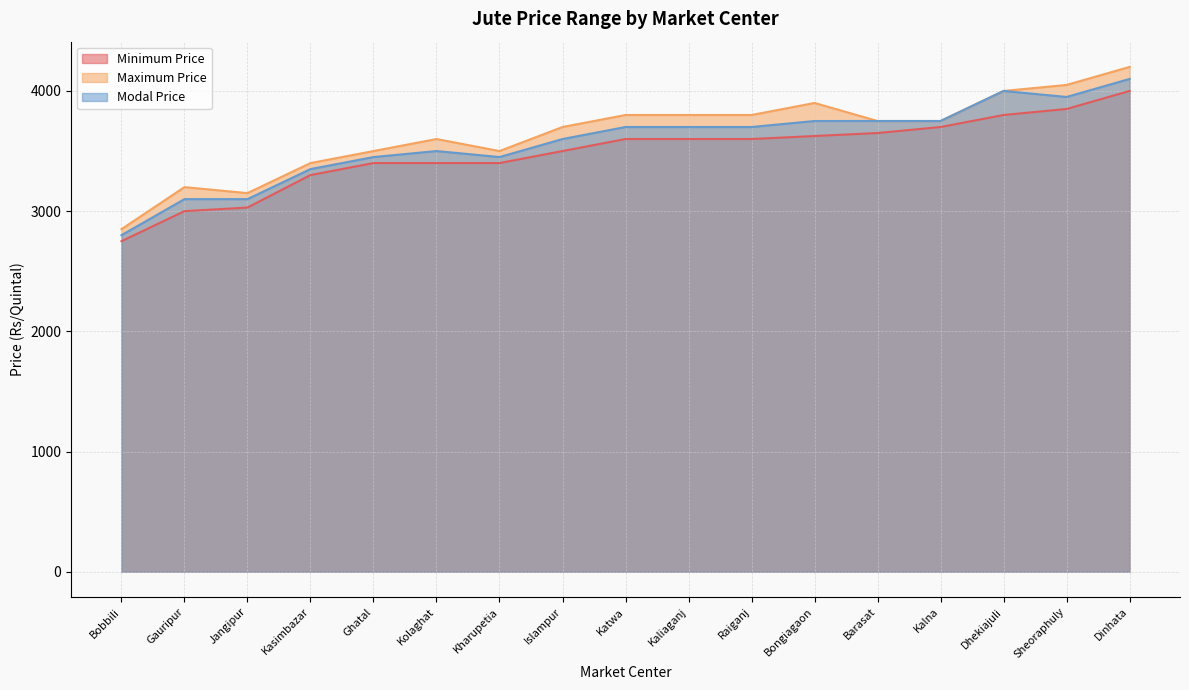

How many lines are shown in the chart?

3